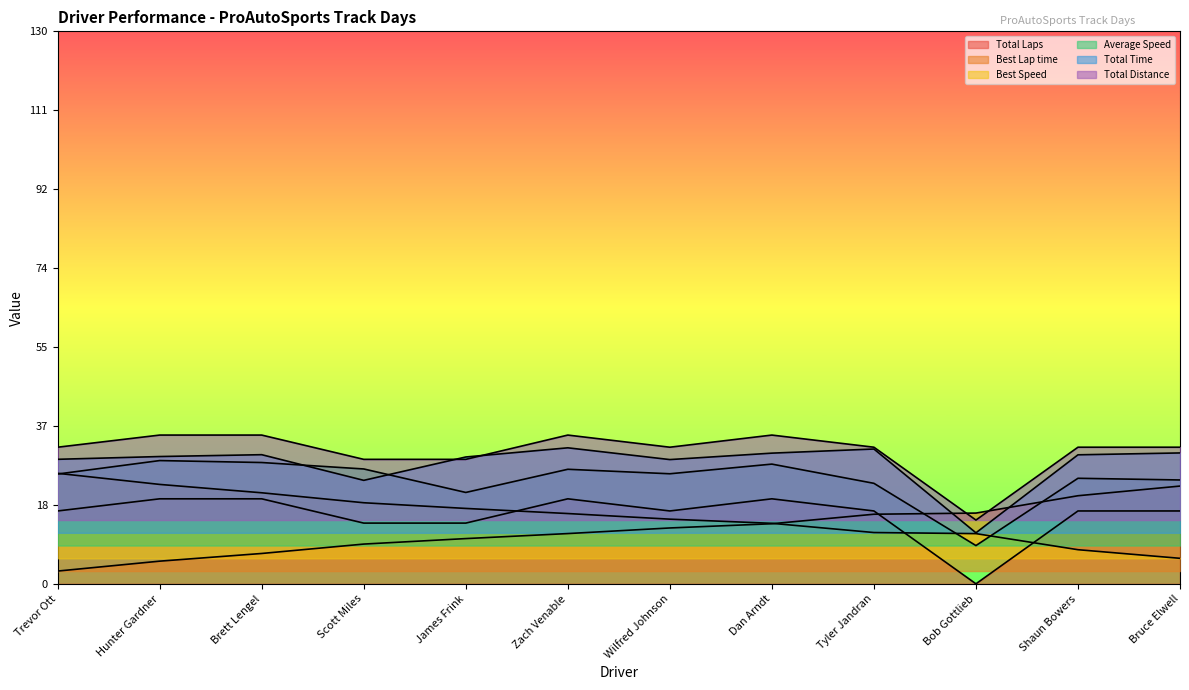

List the series in order of their peak value, highest first.

Total Distance, Total Time, Average Speed, Best Speed, Best Lap time, Total Laps